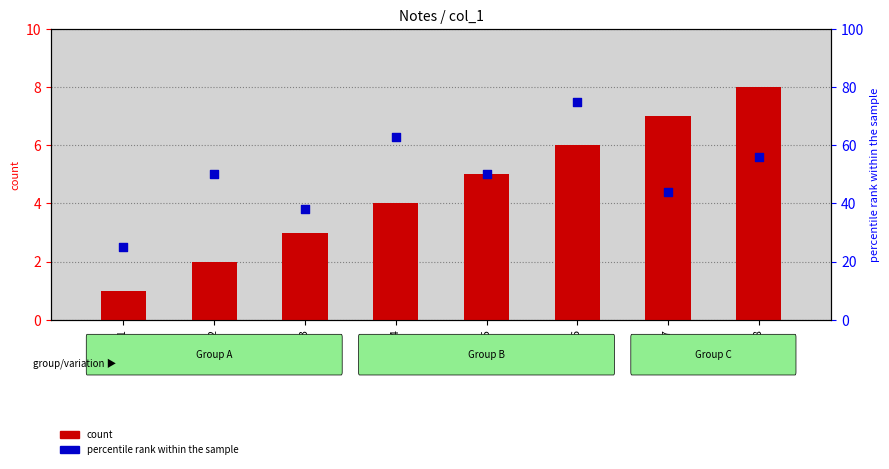

At which category is the sum across all series the highest?

Note 6